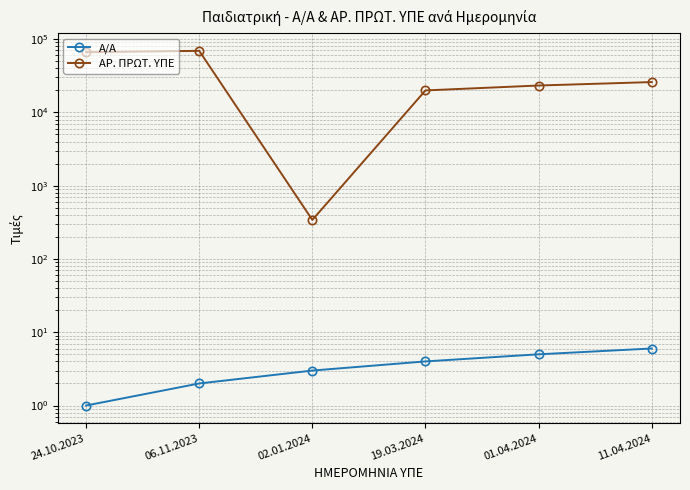

What is the sum of the ΑΡ. ΠΡΩΤ. ΥΠΕ values at 19.03.2024 and 06.11.2023?

89202